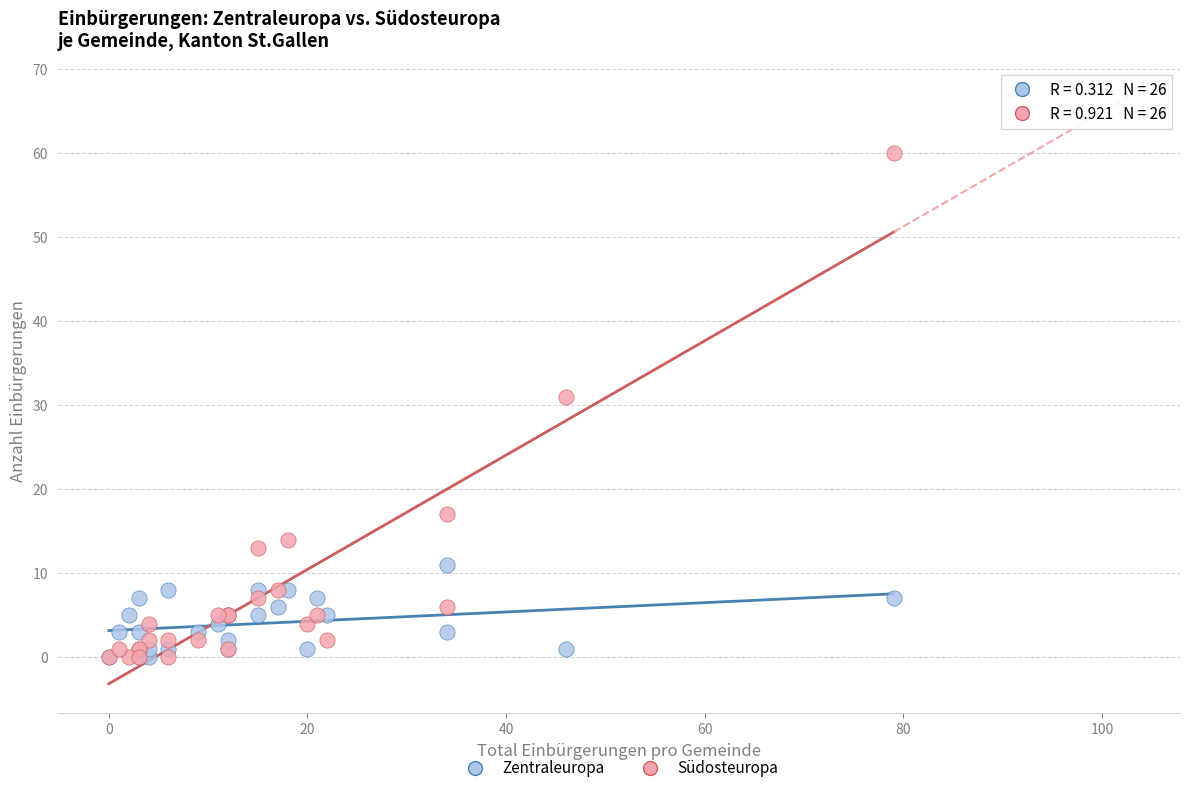

Which series has the largest Y range (max minus min)?

Südosteuropa